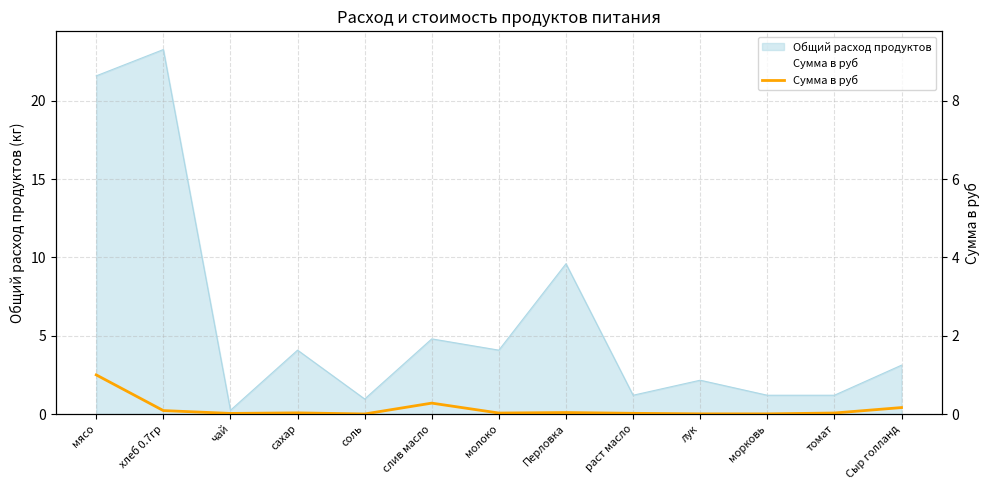

Between Перловка and чай, which is larger?

Перловка